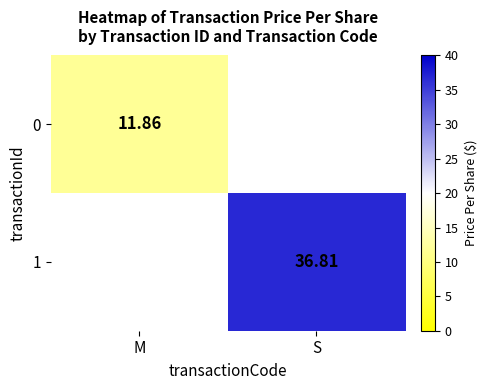

How many data points does each series have?

2